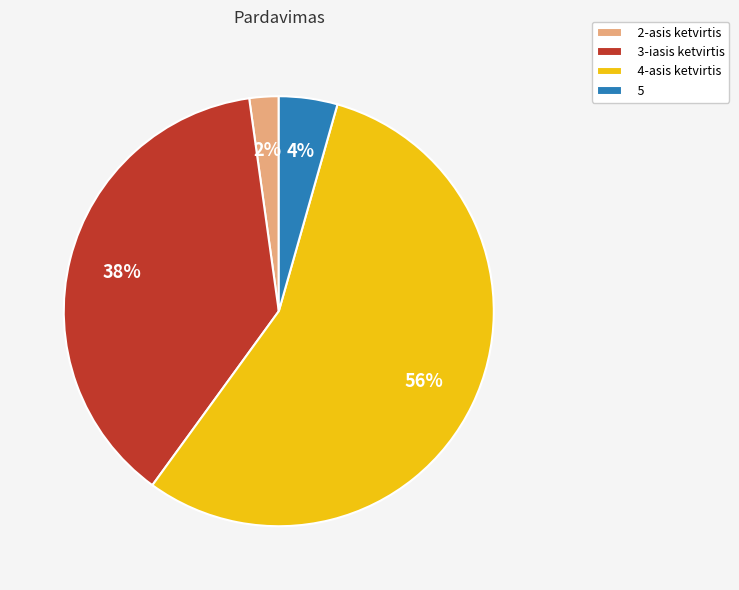

Which slice is the largest?

4-asis ketvirtis